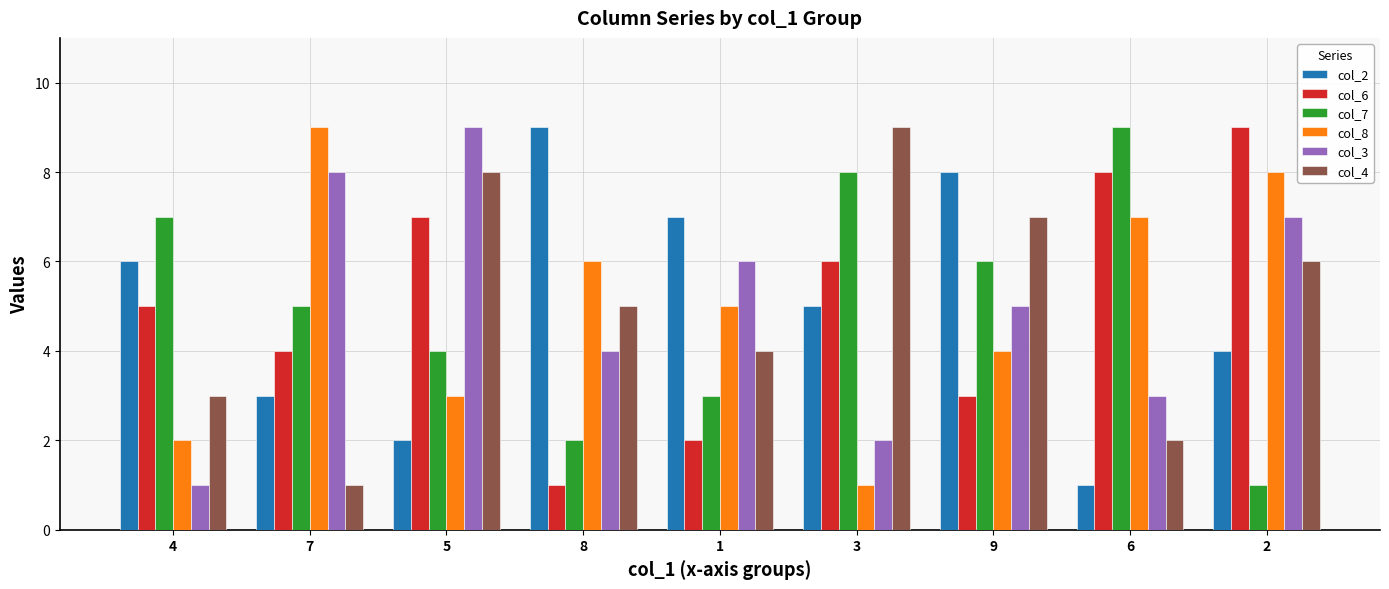

What is the difference between the maximum and minimum values in the col_7 series?

8